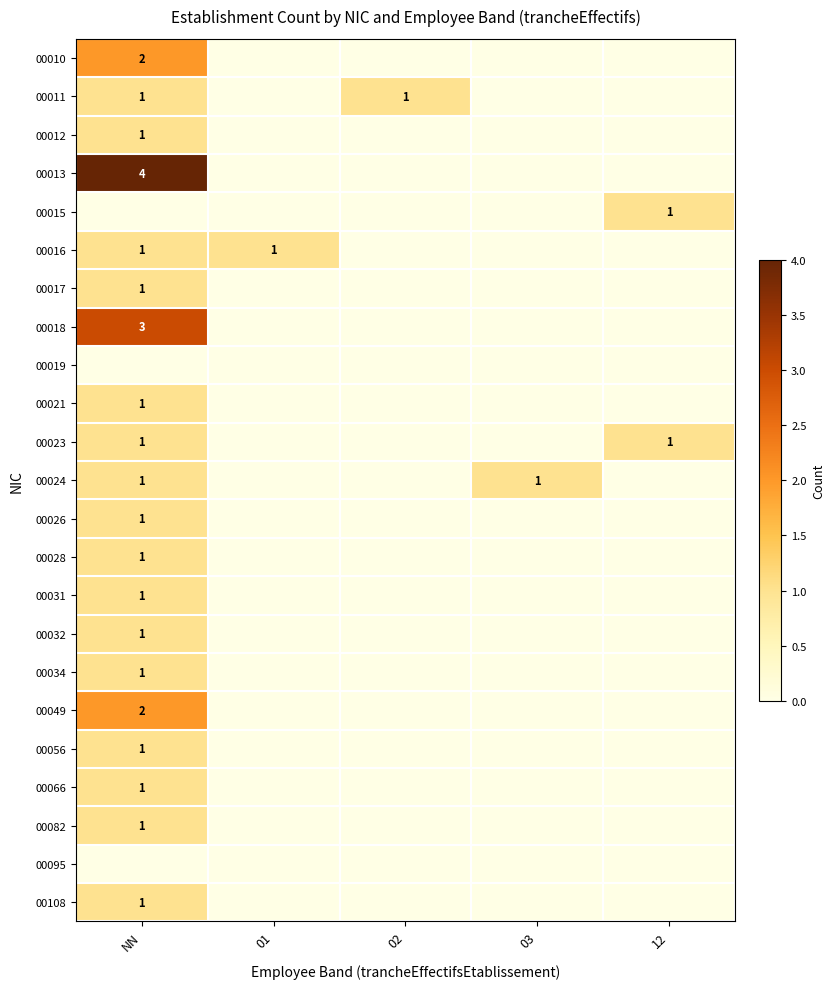

True or false: 00026 has a value of 1 at NN.

True